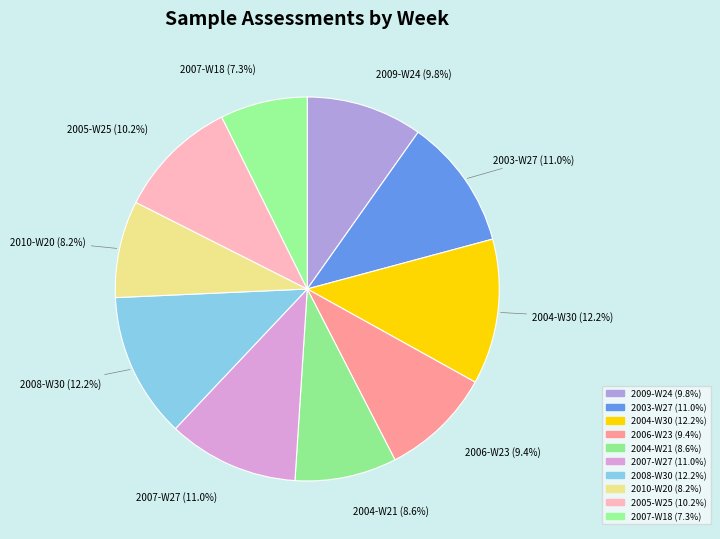

Is there any slice that represents more than half of the pie?

No